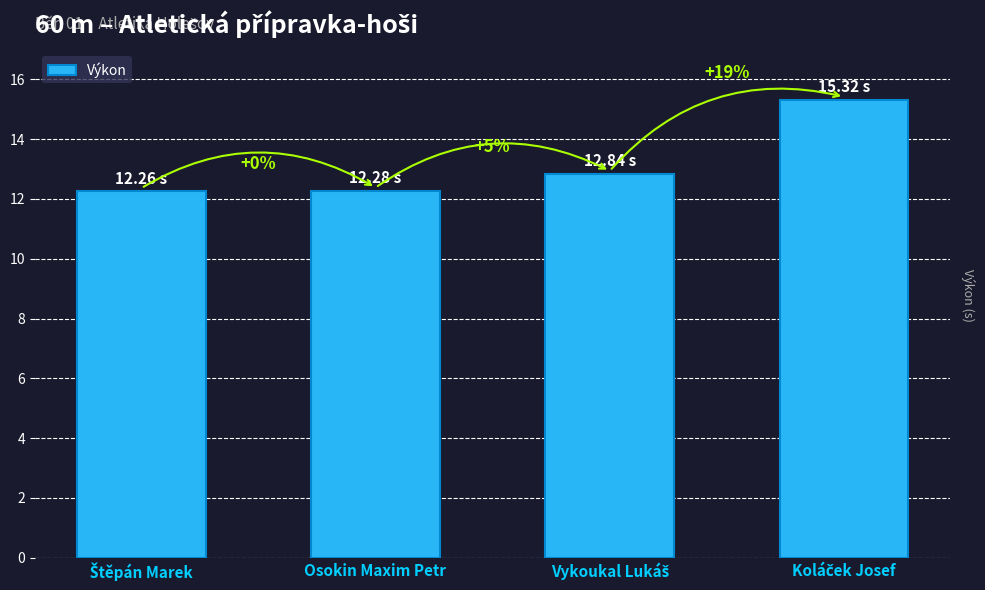

Are the bars horizontal?

No